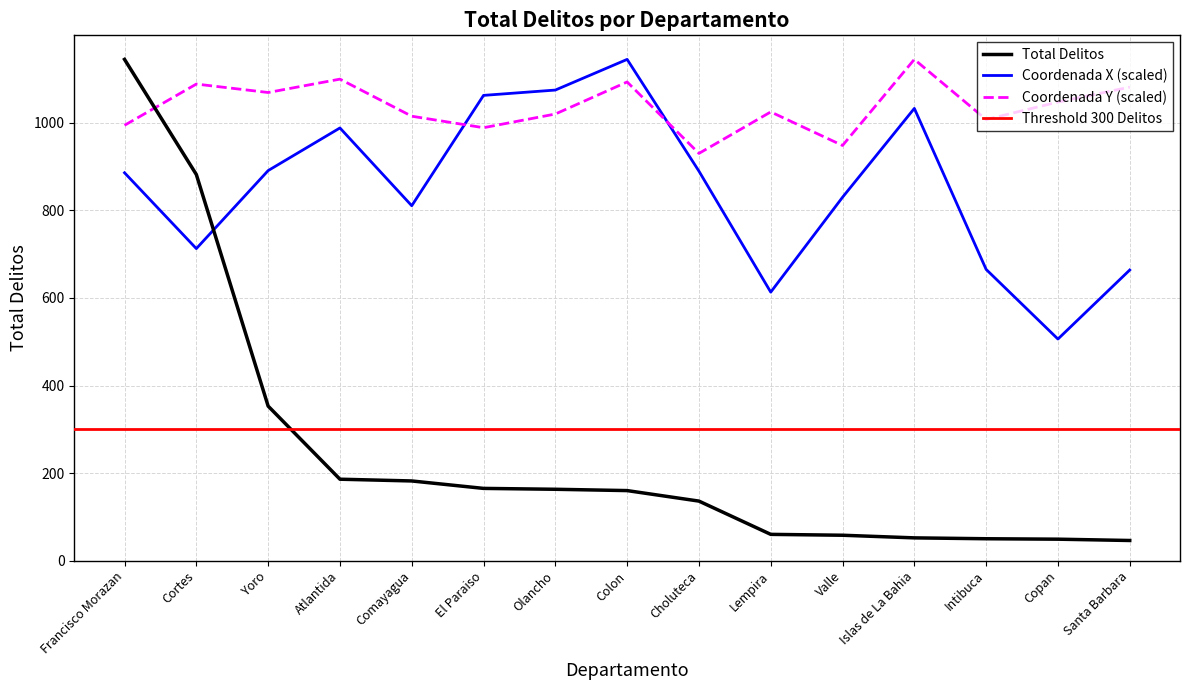

Between Choluteca and El Paraiso, which is larger?

El Paraiso